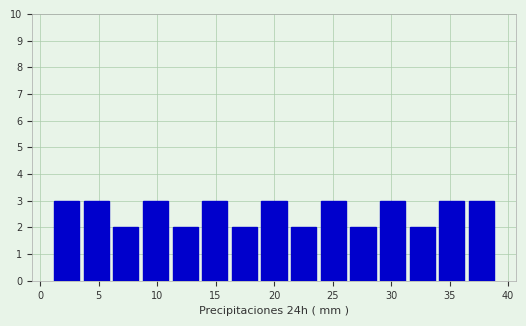

Reading left to right, transcribe this chart: for each bar, give the range it covers on the x-axis and its height. Neither the bar edges nor the heights are printed on the chart, so give them approximately, as read against the axes.

1.0 to 3.5: 3
3.5 to 6.0: 3
6.0 to 8.5: 2
8.5 to 11.0: 3
11.0 to 13.5: 2
13.5 to 16.0: 3
16.0 to 18.5: 2
18.5 to 21.5: 3
21.5 to 24.0: 2
24.0 to 26.5: 3
26.5 to 29.0: 2
29.0 to 31.5: 3
31.5 to 34.0: 2
34.0 to 36.5: 3
36.5 to 39.0: 3